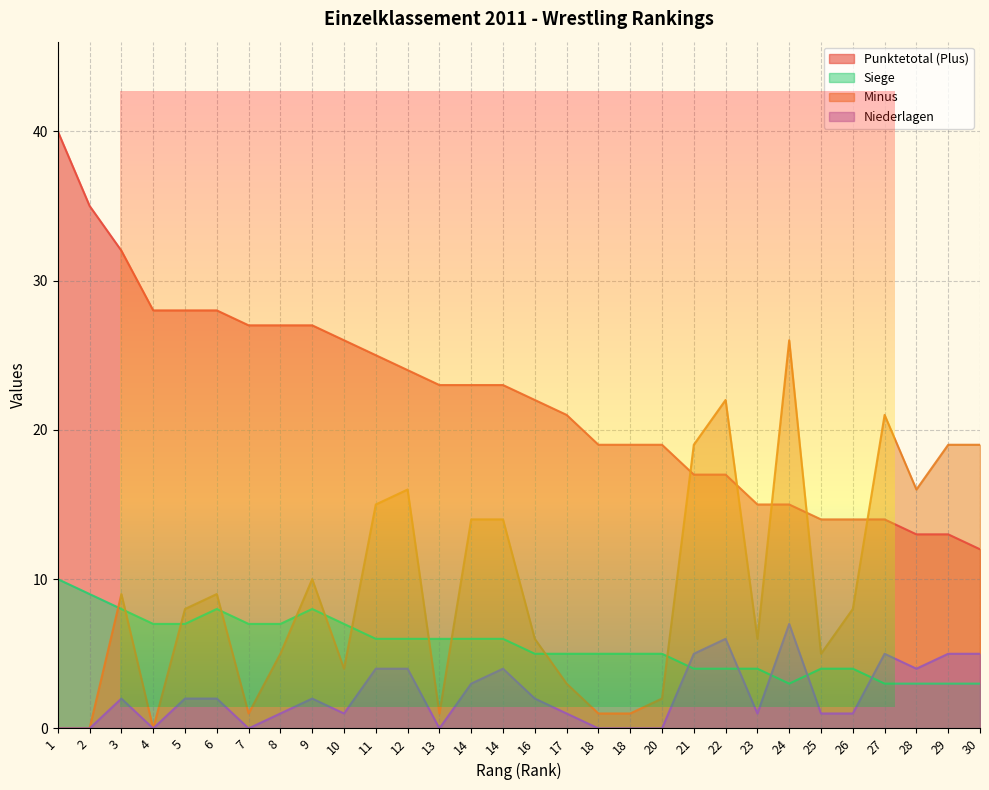

At which label does Minus first exceed 8?

3